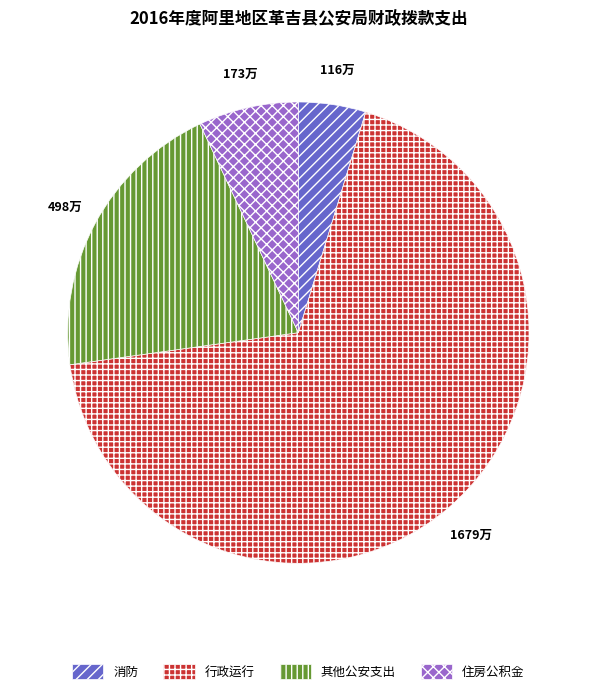

Combined, do 住房公积金 and 其他公安支出 account for over 50%?

No